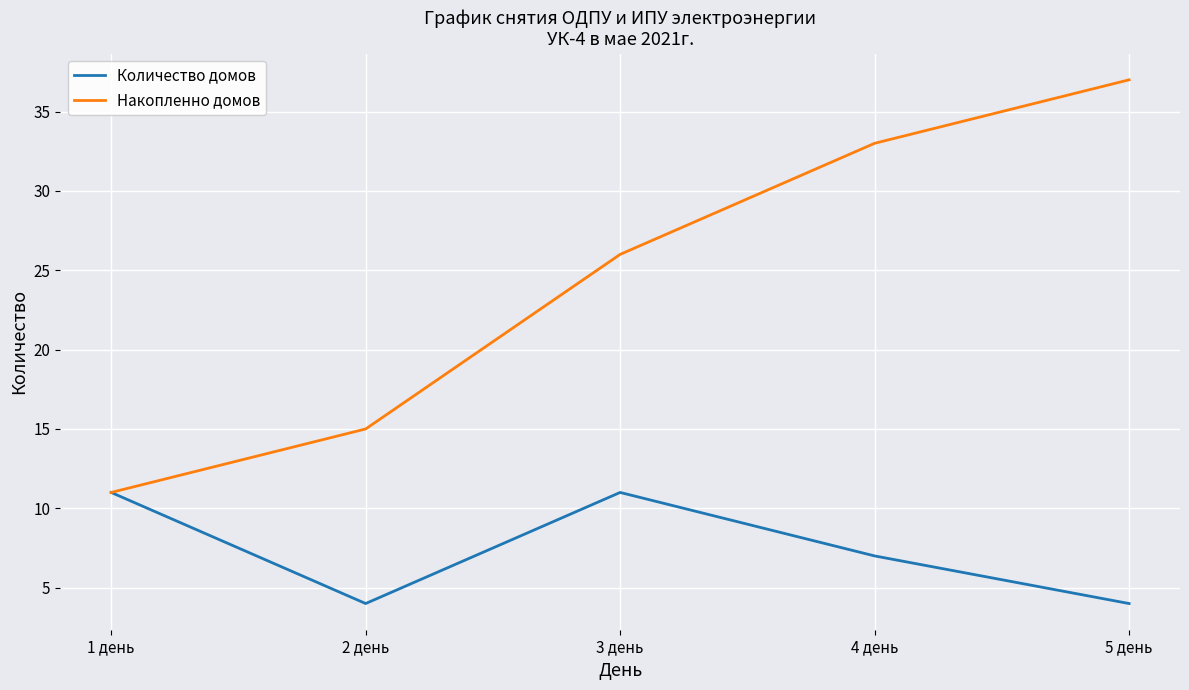

What is the maximum value for Количество домов?

11